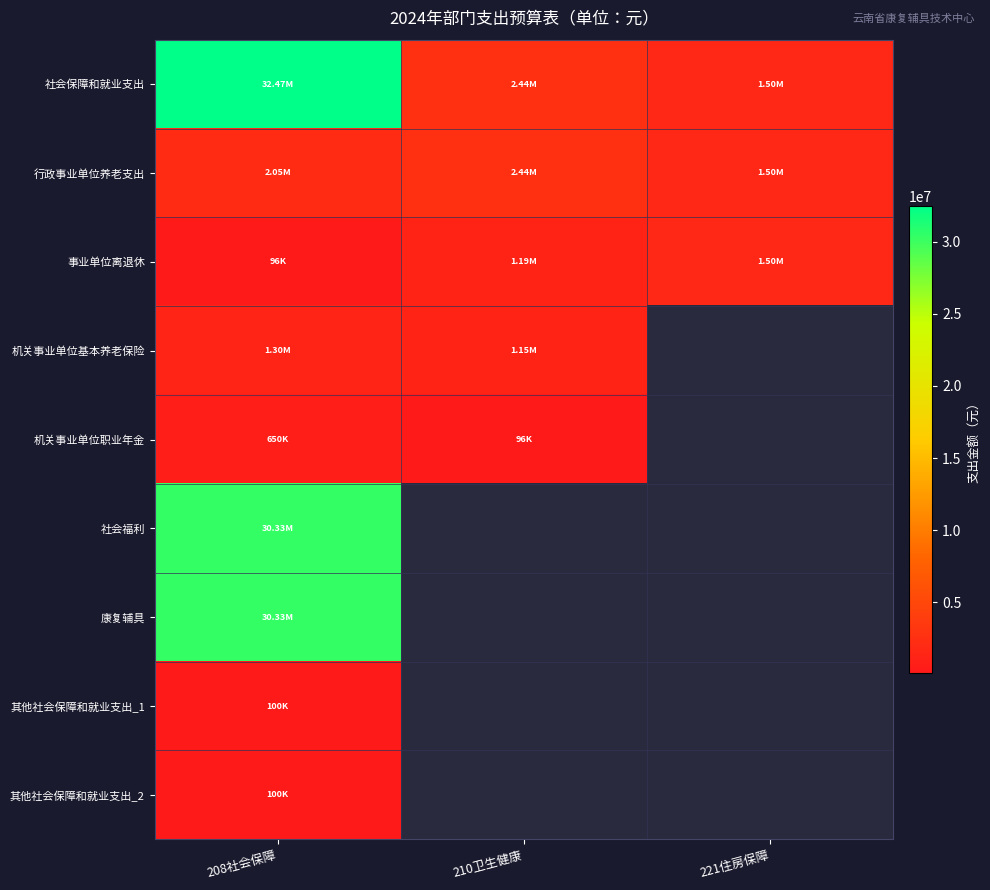

At which label is 行政事业单位养老支出 closest to 1969550?

208社会保障